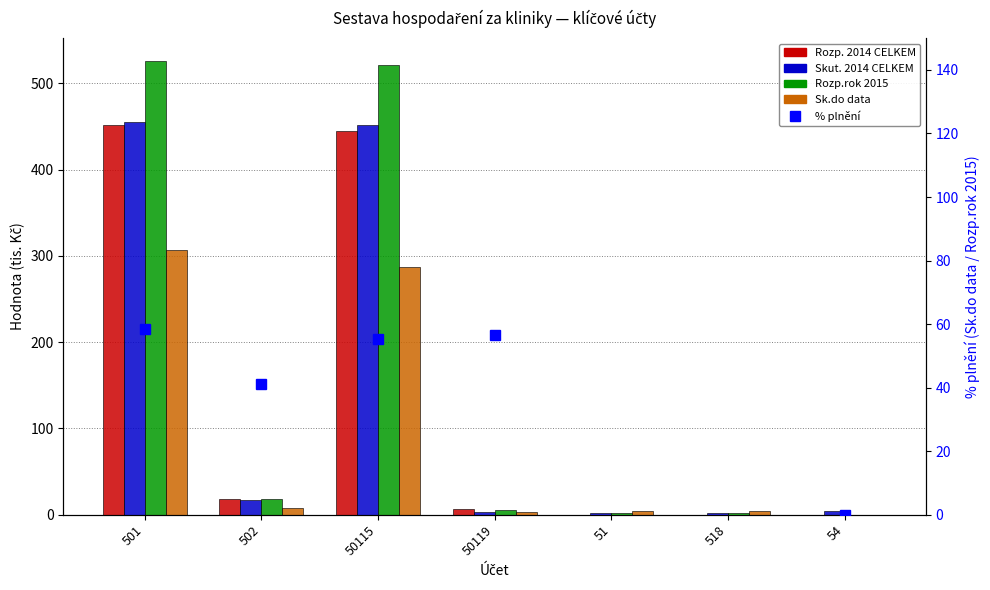

What are all the series names shown in the legend?

Rozp. 2014 CELKEM, Skut. 2014 CELKEM, Rozp.rok 2015, Sk.do data, % plnění